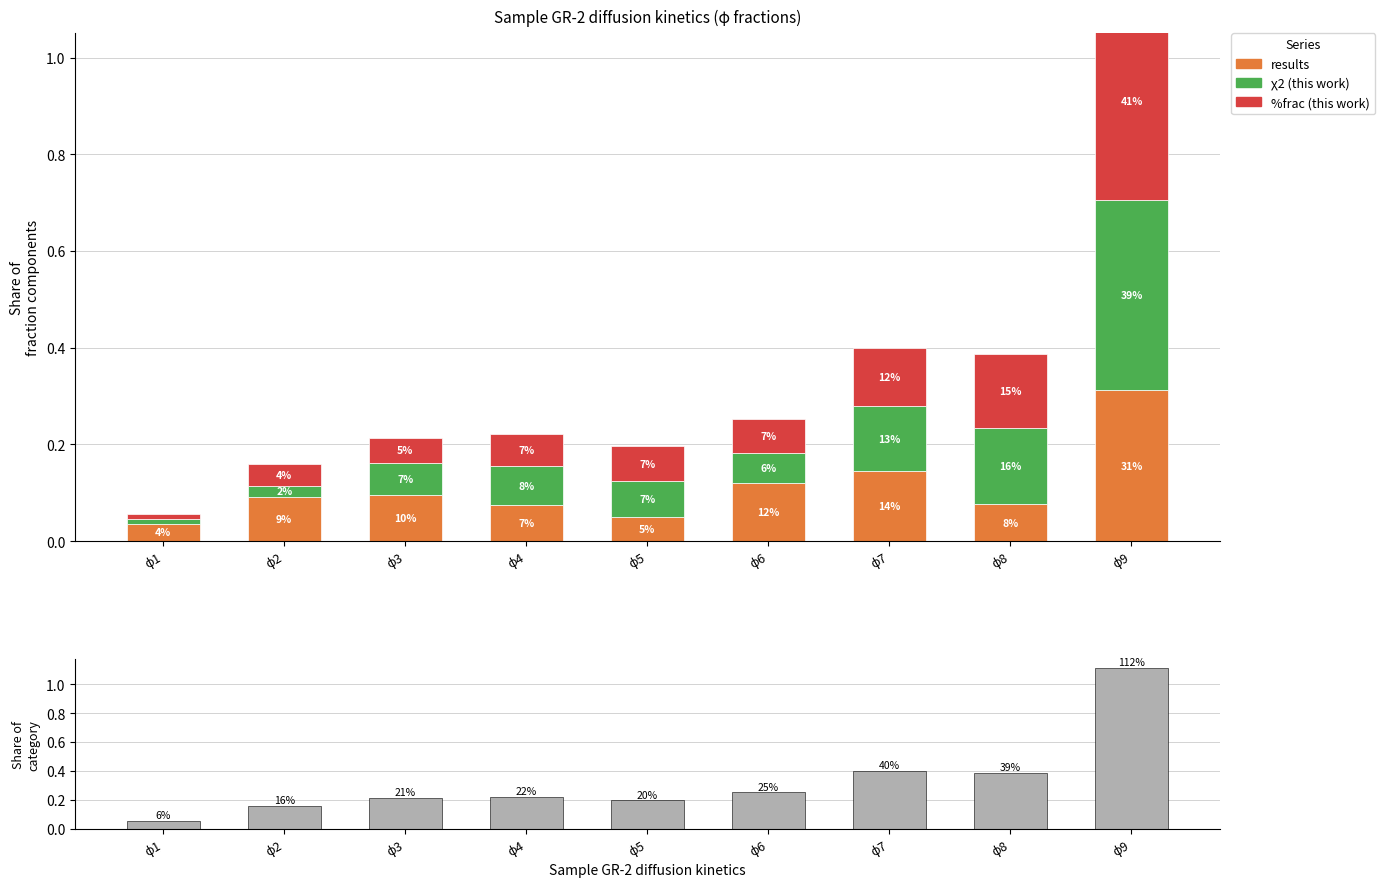

Reading right to left, list all the values displayed in this chart.

results: ϕ9=0.3	ϕ8=0.1	ϕ7=0.1	ϕ6=0.1	ϕ5=0.1	ϕ4=0.1	ϕ3=0.1	ϕ2=0.1	ϕ1=0.0
χ2 (this work): ϕ9=0.4	ϕ8=0.2	ϕ7=0.1	ϕ6=0.1	ϕ5=0.1	ϕ4=0.1	ϕ3=0.1	ϕ2=0.0	ϕ1=0.0
%frac (this work): ϕ9=0.4	ϕ8=0.2	ϕ7=0.1	ϕ6=0.1	ϕ5=0.1	ϕ4=0.1	ϕ3=0.1	ϕ2=0.0	ϕ1=0.0
total: ϕ9=1.1	ϕ8=0.4	ϕ7=0.4	ϕ6=0.3	ϕ5=0.2	ϕ4=0.2	ϕ3=0.2	ϕ2=0.2	ϕ1=0.1